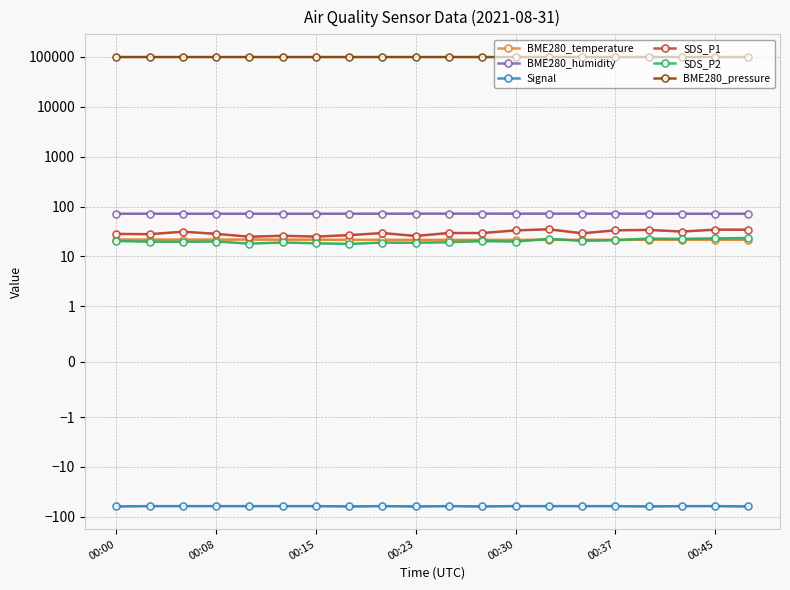

At which category does BME280_humidity reach its first local valley?

00:37